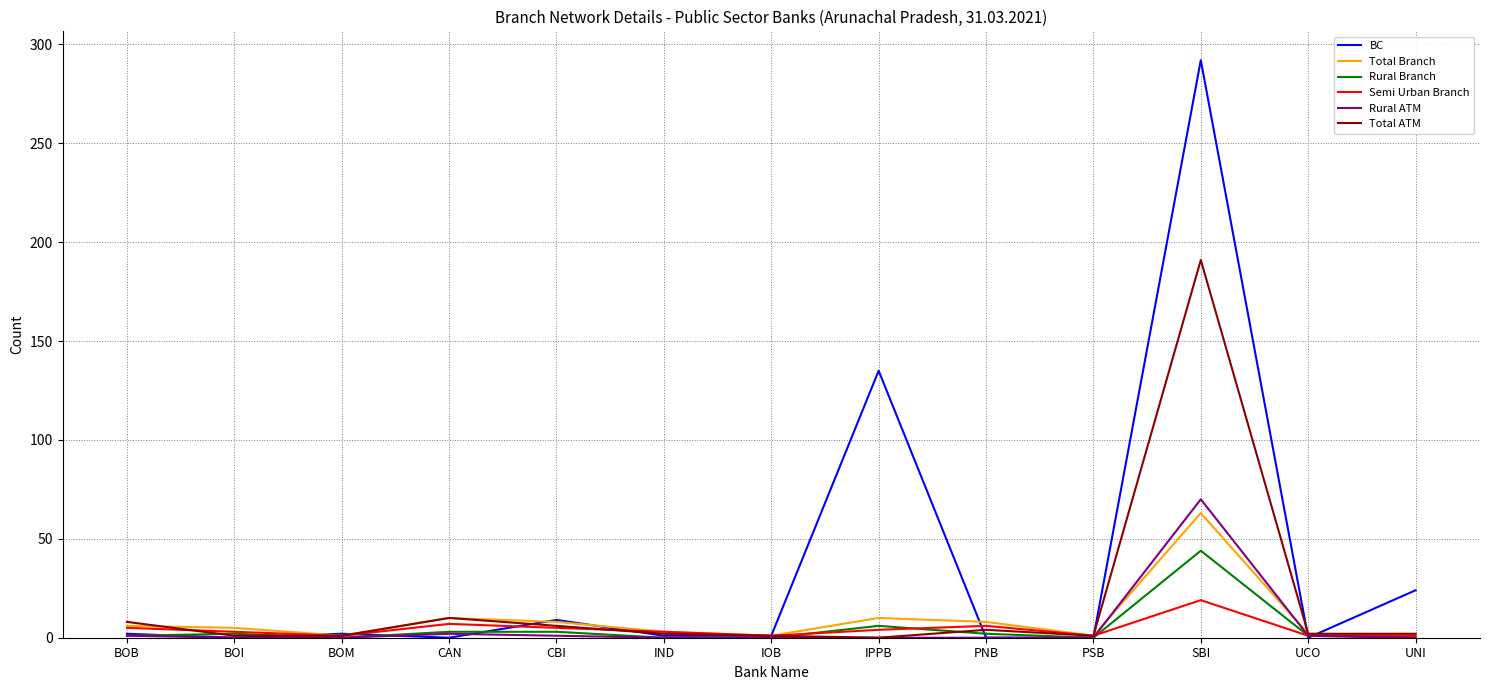

At which label does Total Branch reach its peak?

SBI